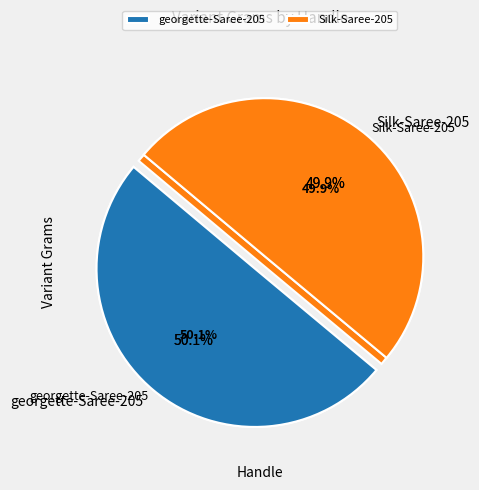

How many segments does this pie chart have?

2